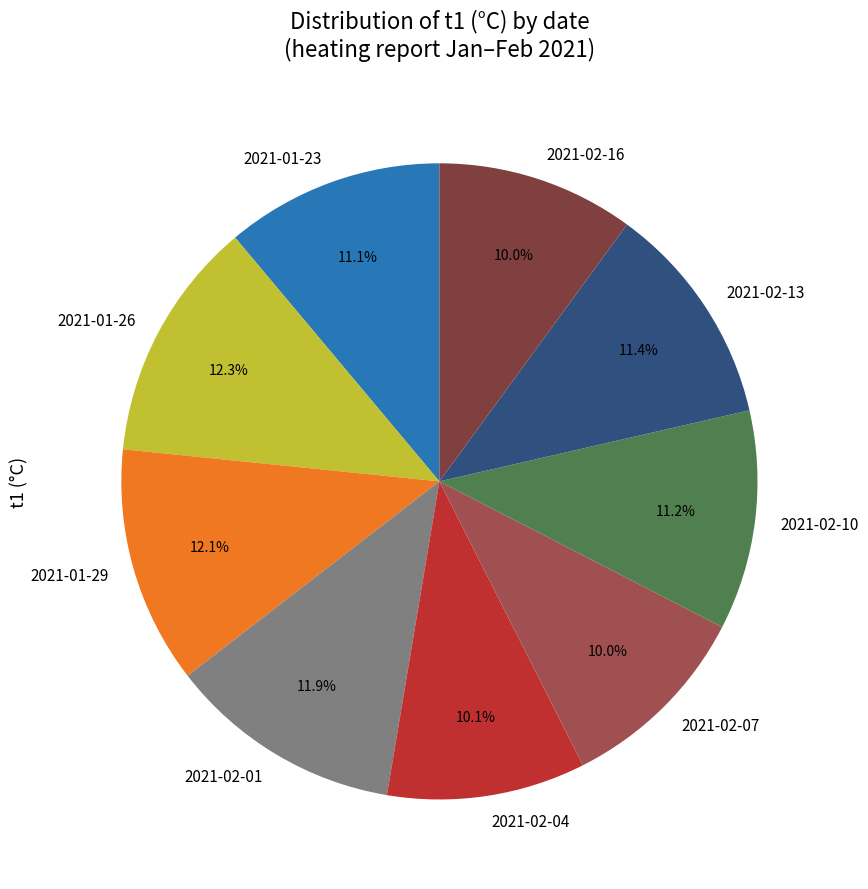

What is the total percentage of 2021-02-04 and 2021-01-23?

21.2%